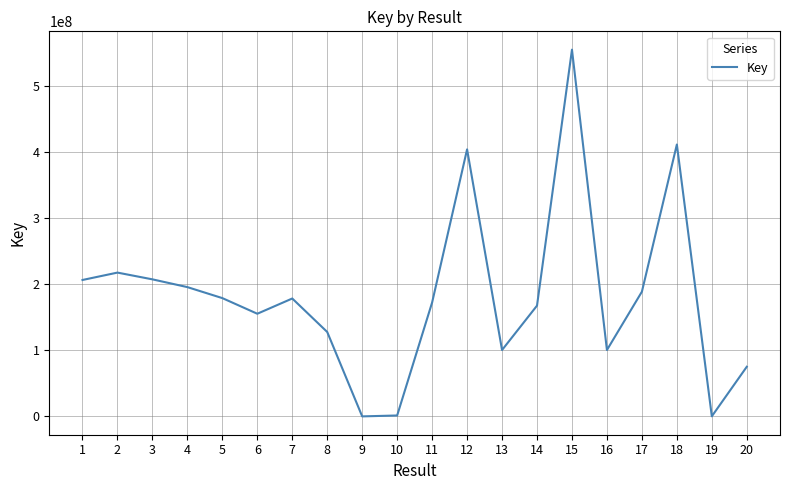

True or false: the data shows 178862268 at 5.

True